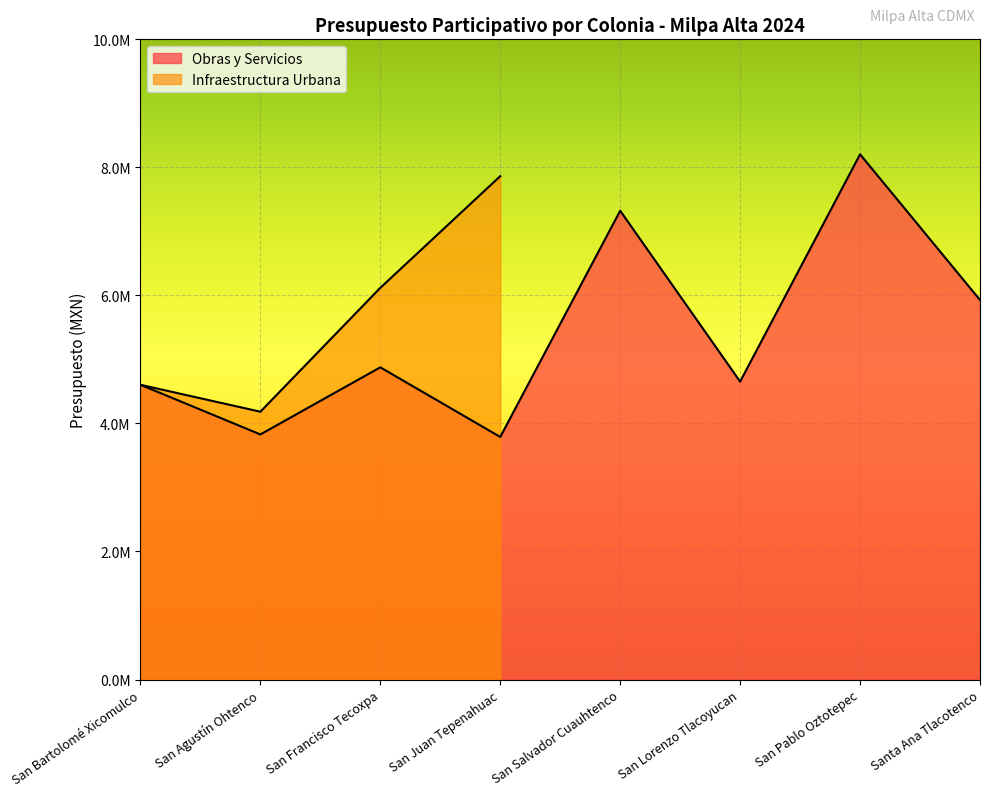

Reading right to left, extract all data points from this chart.

Santa Ana Tlacotenco=5928362	San Pablo Oztotepec=8203745	San Lorenzo Tlacoyucan=4653556	San Salvador Cuauhtenco=7322234	San Juan Tepenahuac=3788755	San Francisco Tecoxpa=4876626	San Agustín Ohtenco=3827993	San Bartolomé Xicomulco=4603875